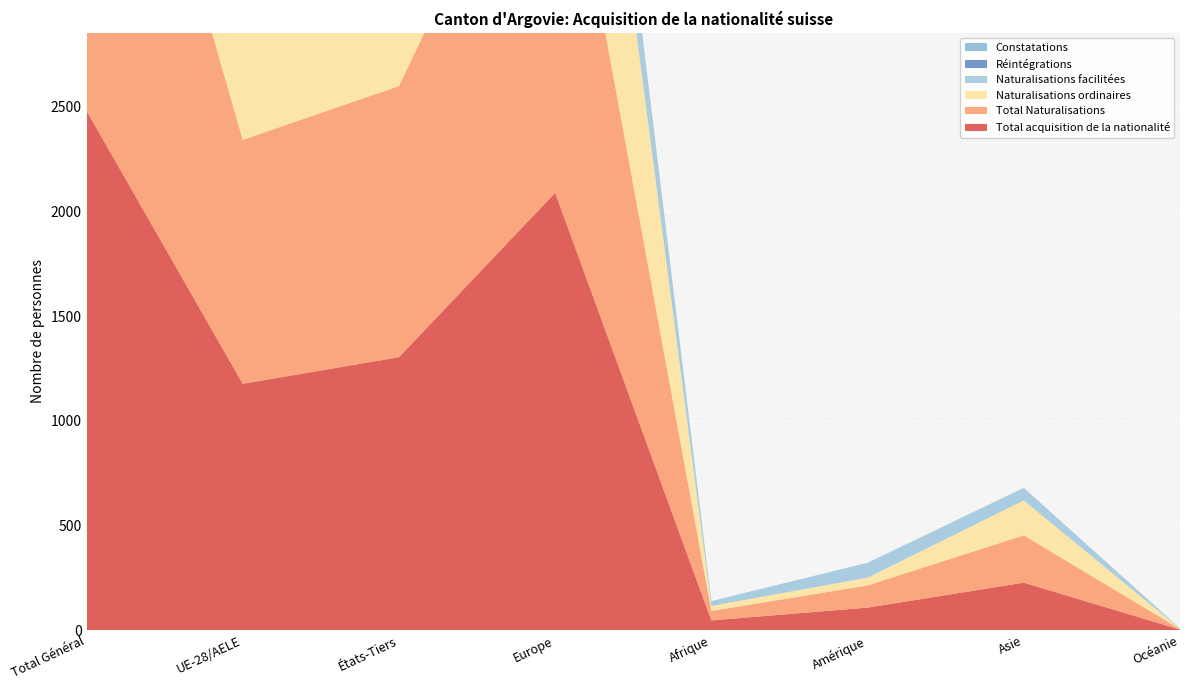

Reading left to right, transcribe all the data shown in this chart.

Total acquisition de la nationalité: Total Général=2481	UE-28/AELE=1177	États-Tiers=1304	Europe=2089	Afrique=47	Amérique=108	Asie=227	Océanie=3
Total Naturalisations: Total Général=2460	UE-28/AELE=1165	États-Tiers=1295	Europe=2073	Afrique=45	Amérique=106	Asie=226	Océanie=3
Naturalisations ordinaires: Total Général=1891	UE-28/AELE=855	États-Tiers=1036	Europe=1656	Afrique=24	Amérique=37	Asie=167	Océanie=1
Naturalisations facilitées: Total Général=569	UE-28/AELE=310	États-Tiers=259	Europe=417	Afrique=21	Amérique=69	Asie=59	Océanie=2
Réintégrations: Total Général=15	UE-28/AELE=12	États-Tiers=3	Europe=15	Afrique=0	Amérique=0	Asie=0	Océanie=0
Constatations: Total Général=6	UE-28/AELE=0	États-Tiers=6	Europe=1	Afrique=2	Amérique=2	Asie=1	Océanie=0